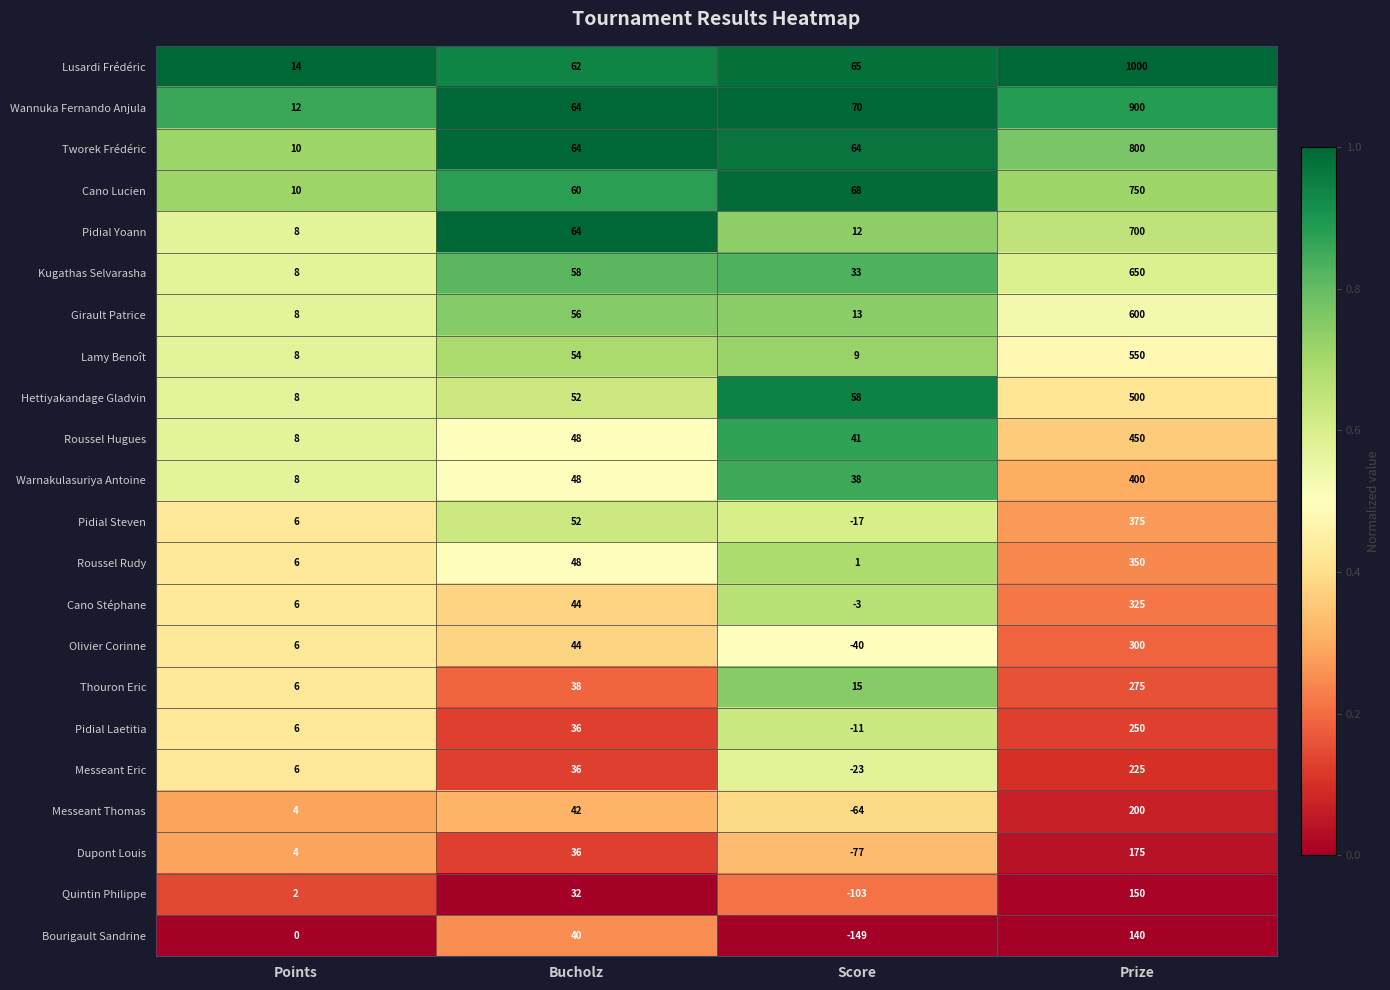

What is the difference between the maximum and second lowest values in the Quintin Philippe series?

148